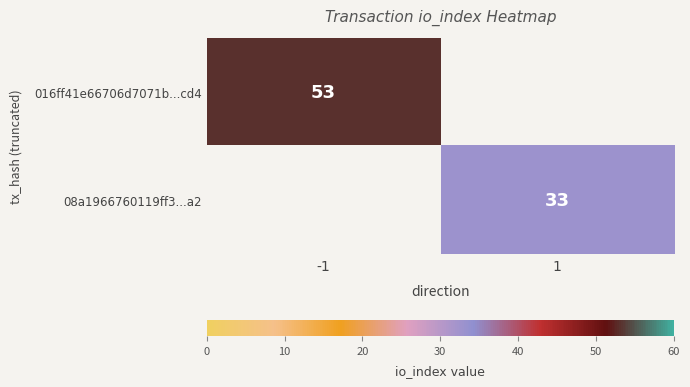

Is it true that 016ff41e66706d7071b...cd4 equals 53 at -1?

True